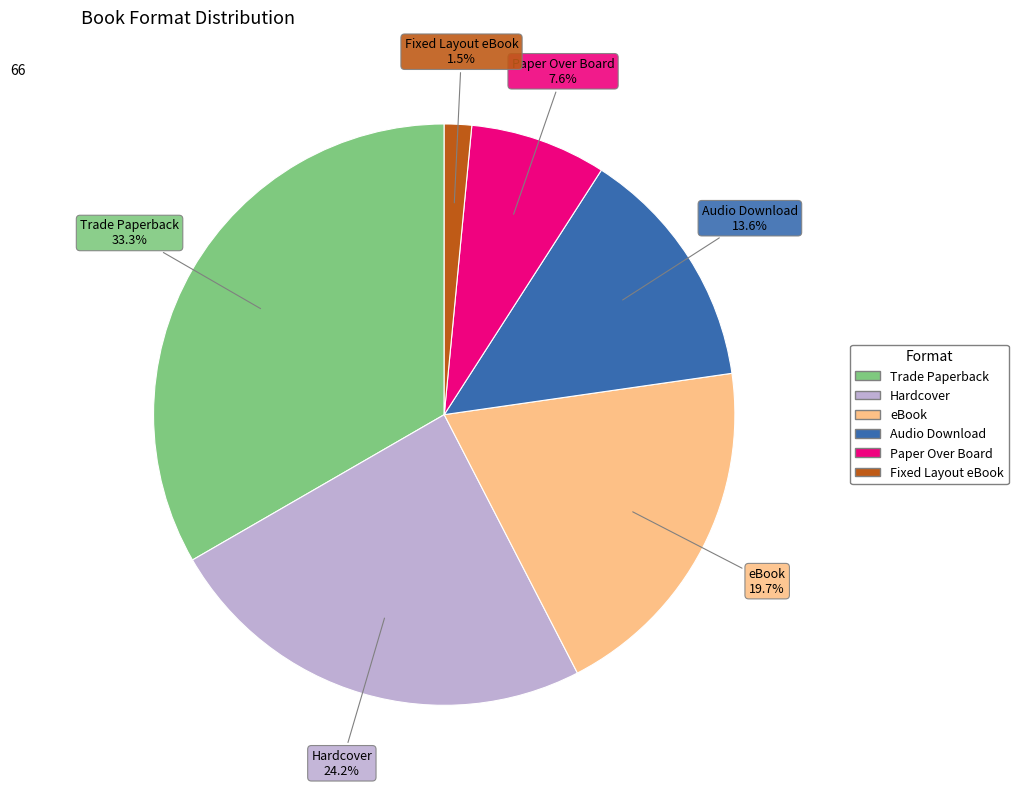

What is the smallest slice in the pie chart?

Fixed Layout eBook